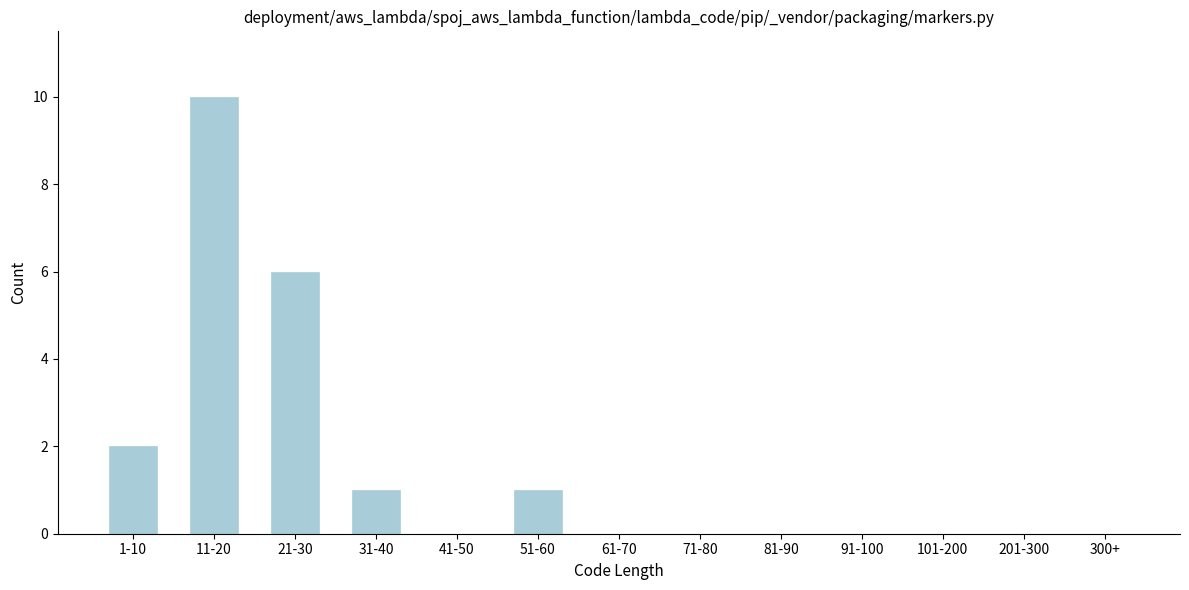

Reading left to right, extract all data points from this chart.

1-10=2	11-20=10	21-30=6	31-40=1	41-50=0	51-60=1	61-70=0	71-80=0	81-90=0	91-100=0	101-200=0	201-300=0	300+=0